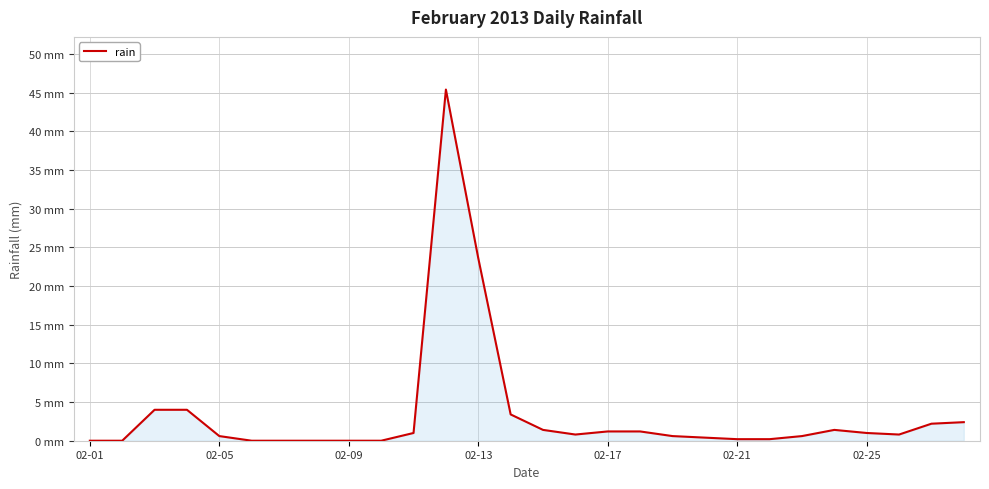

Does the chart have visible grid lines?

Yes